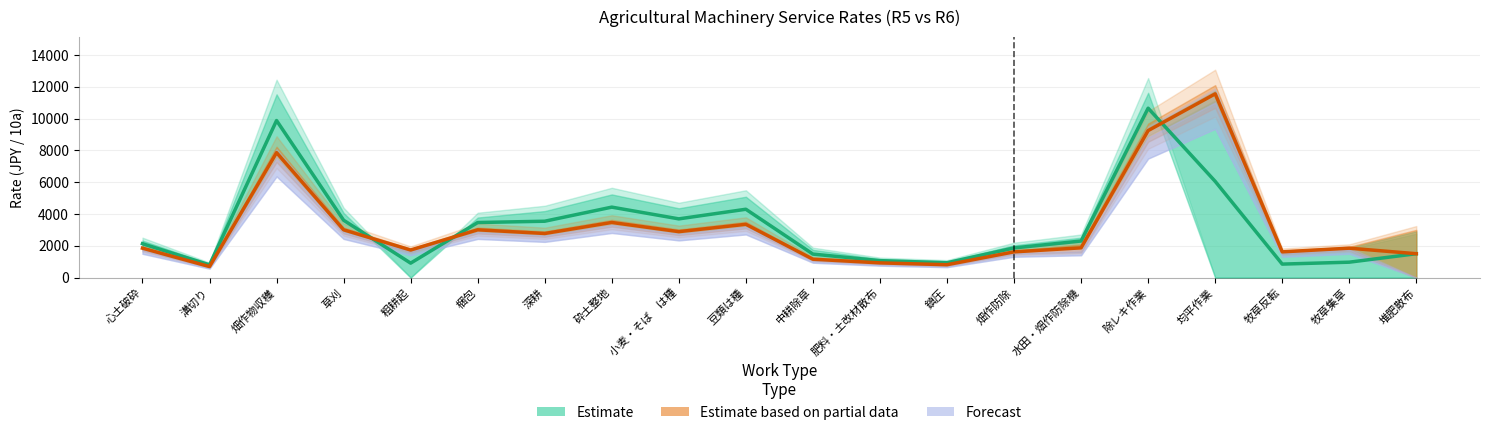

List the labels in order of Estimate based on partial data value, smallest first.

溝切り, 鎮圧, 肥料・土改材散布, 中耕除草, 堆肥散布, 畑作防除, 牧草反転, 粗耕起, 心土破砕, 牧草集草, 水田・畑作防除機, 深耕, 小麦・そば　は種, 草刈, 梱包, 豆類は種, 砕土整地, 畑作物収穫, 除レキ作業, 均平作業